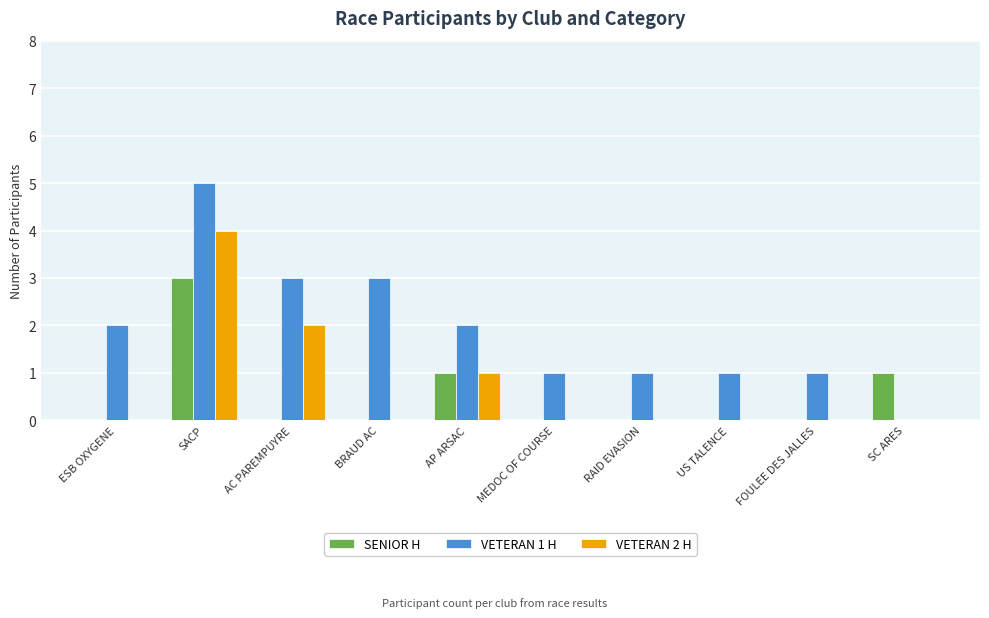

At which category is the sum across all series the highest?

SACP